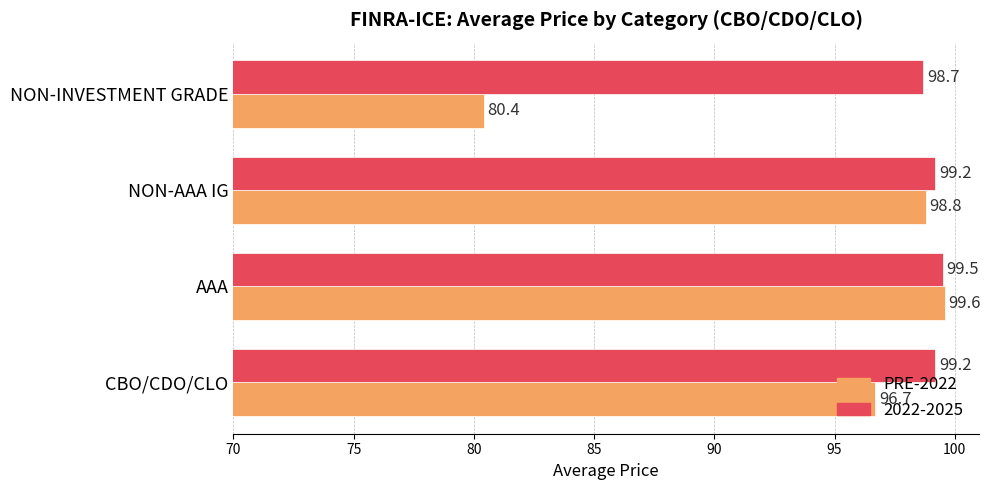

What is the difference between the 2022-2025 values at NON-INVESTMENT GRADE and NON-AAA IG?

0.5